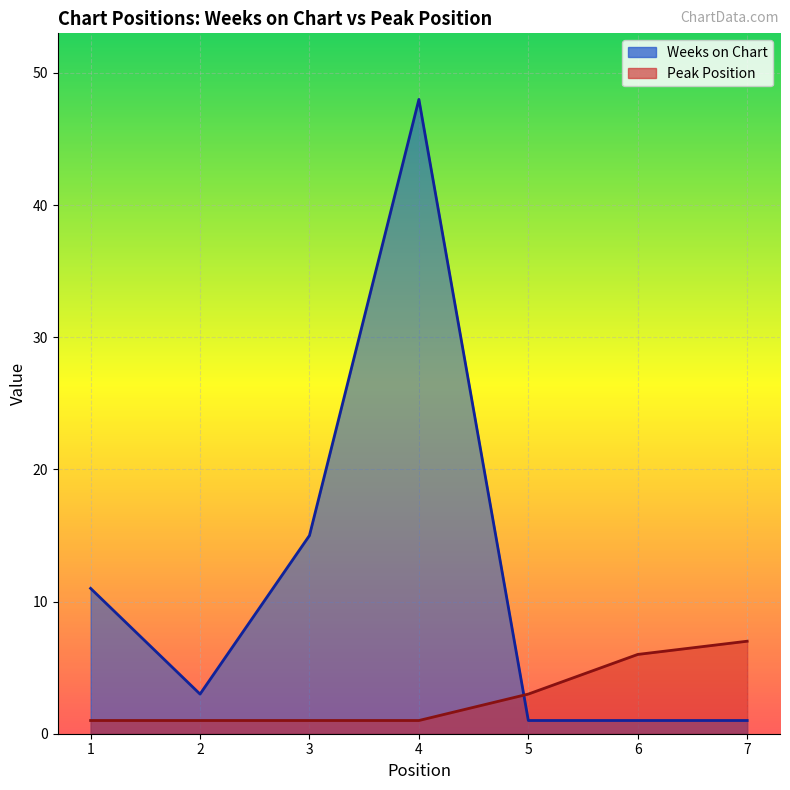

Which has a higher value, 6 or 5?

6